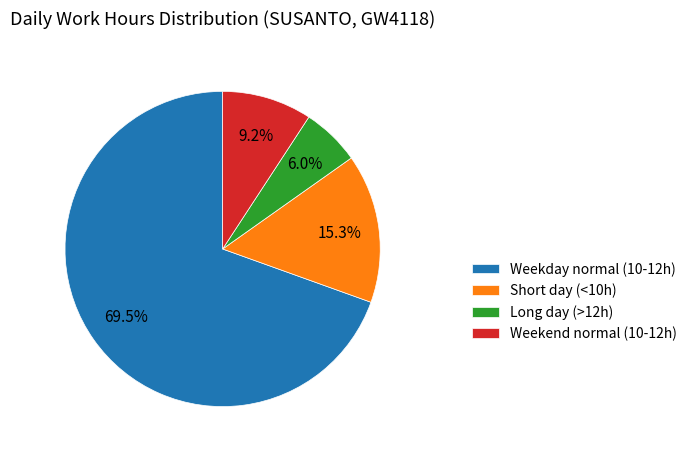

Rank the categories by value from highest to lowest.

Weekday normal (10-12h), Short day (<10h), Weekend normal (10-12h), Long day (>12h)